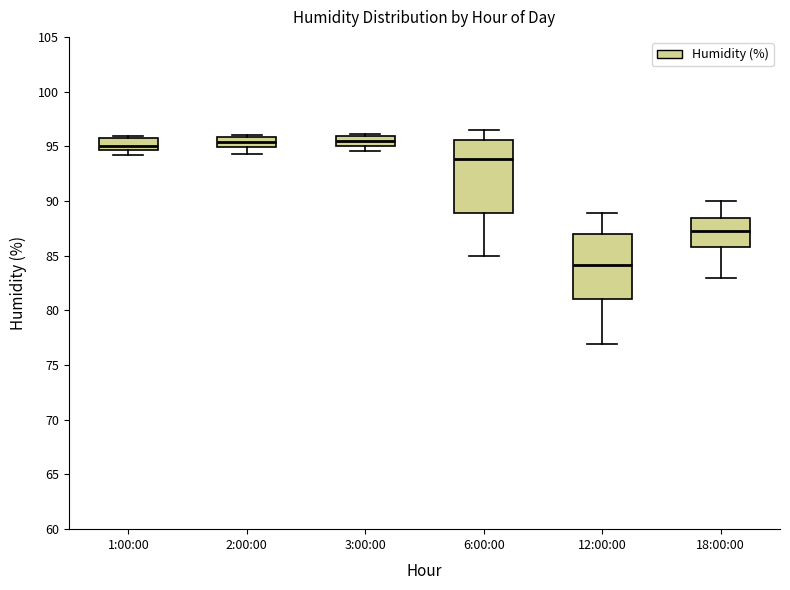

Where does the upper whisker of the box for 12:00:00 end on the y-axis? The values are not printed on the chart, so give them approximately, as read against the axis.

89.0